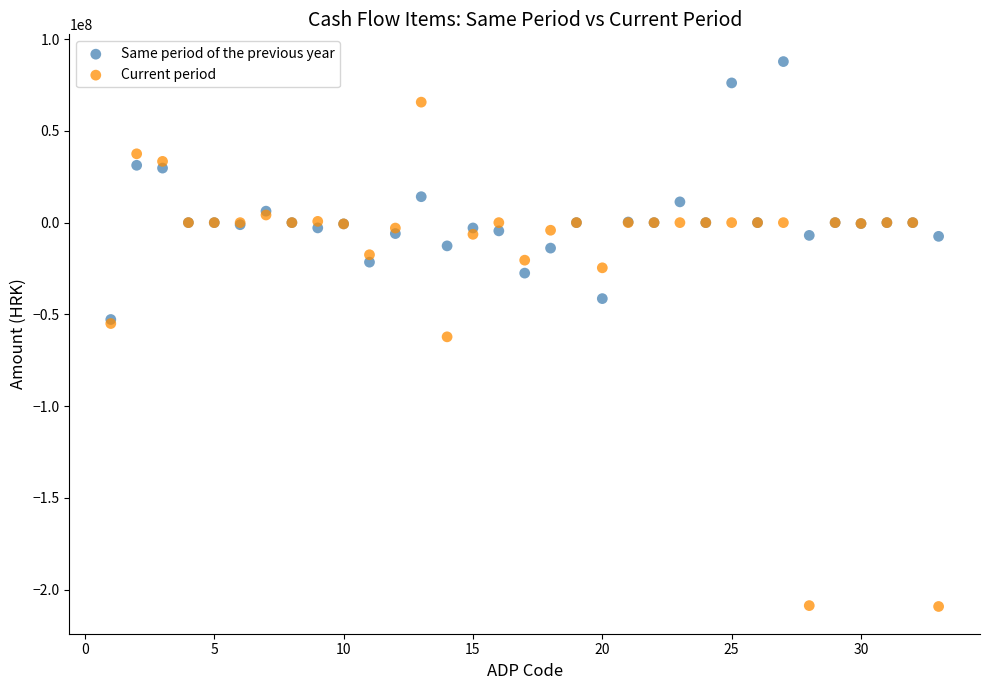

In the Current period series, what Y value is closest to -71783999?

-62256369